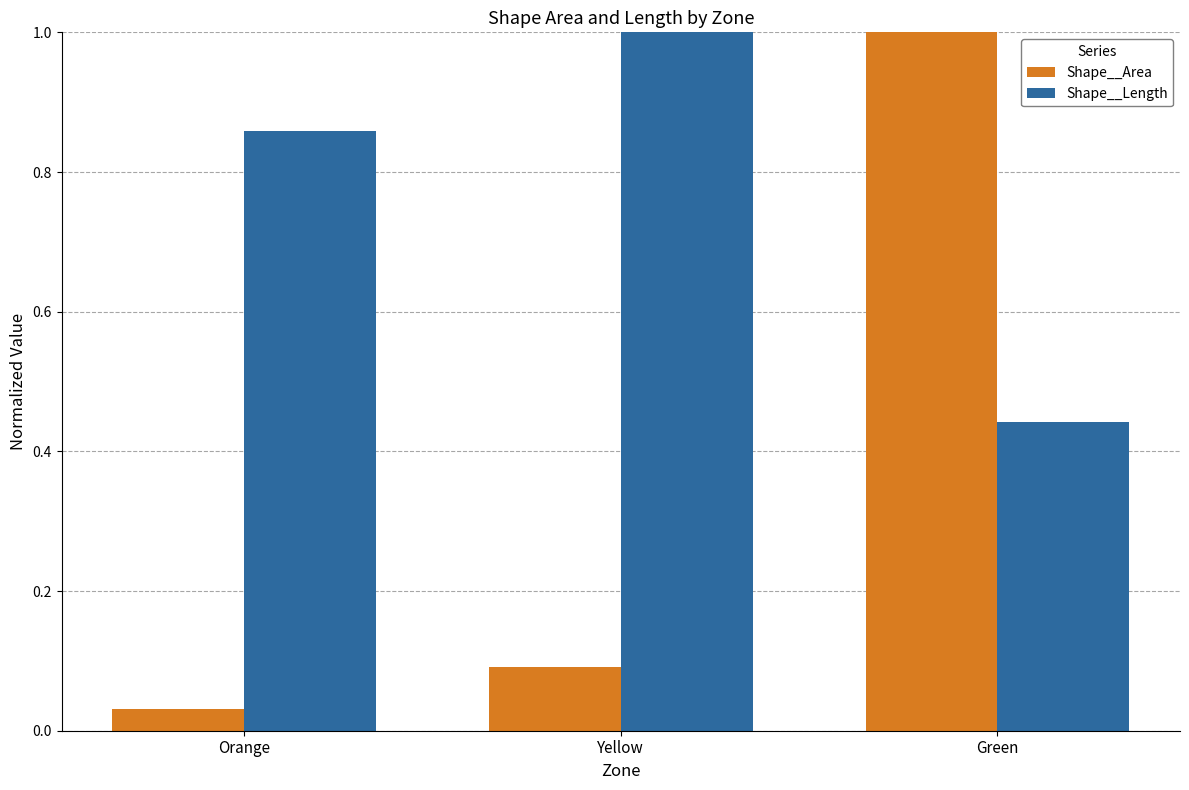

True or false: Shape__Length has a value of 0.2 at Green.

False